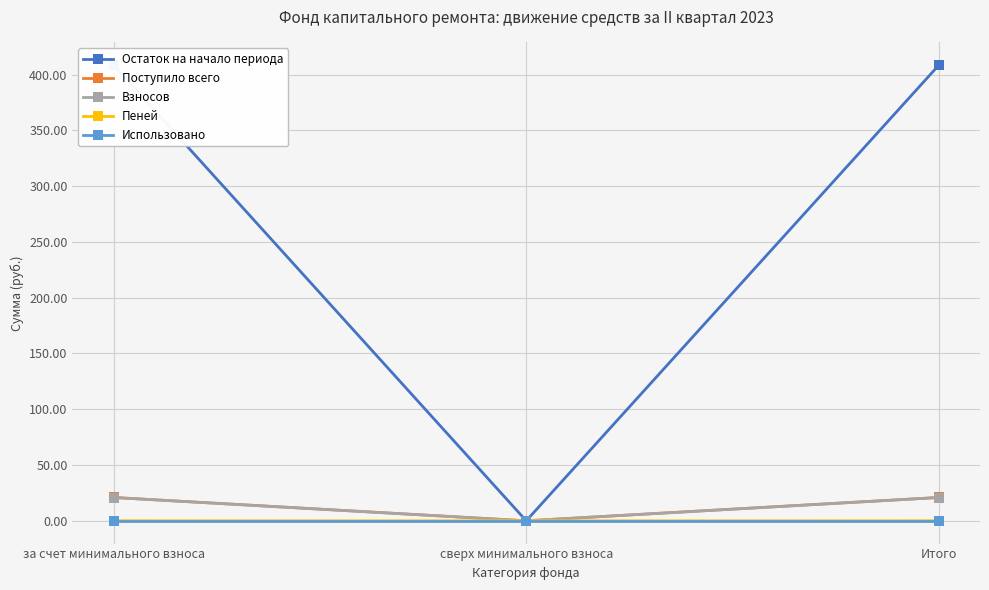

How many values in the Остаток на начало периода series exceed 408?

2